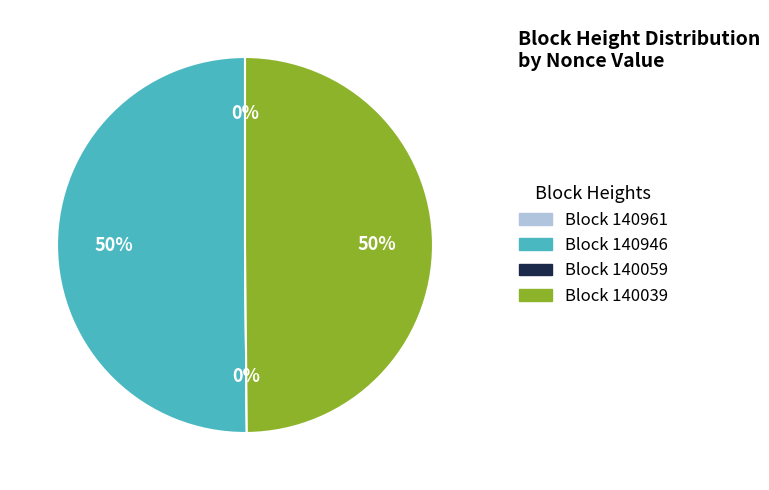

To the nearest percent, what portion does 140039 represent?

50%